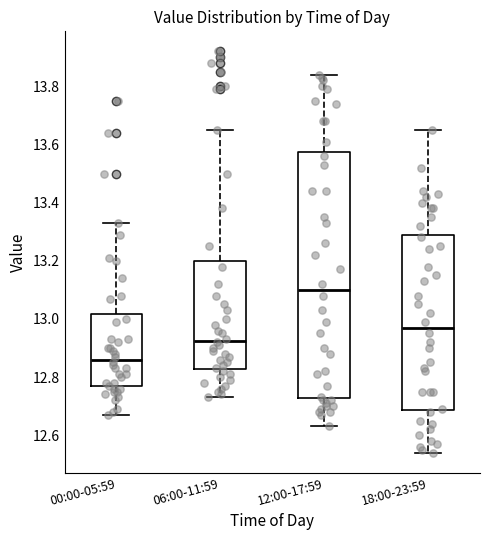

Reading left to right, read every box against the y-axis: the position of its median line, the range the box covers, and the ends of its whiskers. The values are not printed on the chart, so give them approximately, as read against the axis.

00:00-05:59: median 12.86, box 12.76 to 13.02, whiskers 12.68 to 13.34
06:00-11:59: median 12.92, box 12.82 to 13.20, whiskers 12.74 to 13.66
12:00-17:59: median 13.10, box 12.72 to 13.58, whiskers 12.64 to 13.84
18:00-23:59: median 12.98, box 12.68 to 13.30, whiskers 12.54 to 13.66